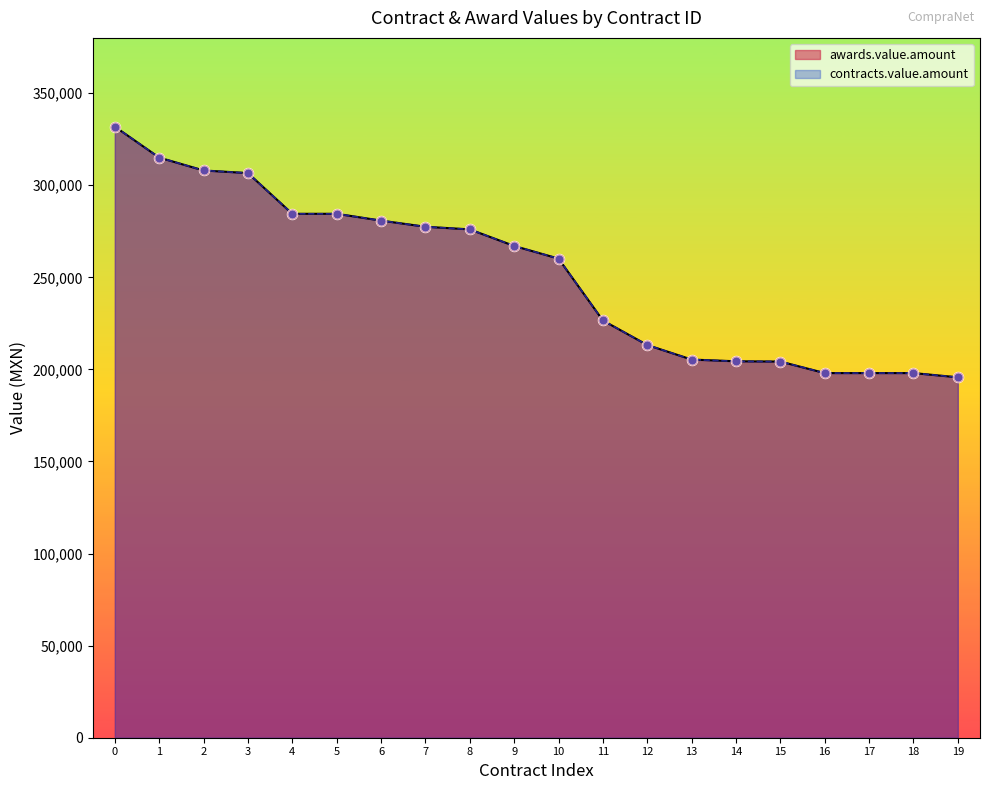

What are all the series names shown in the legend?

awards.value.amount, contracts.value.amount